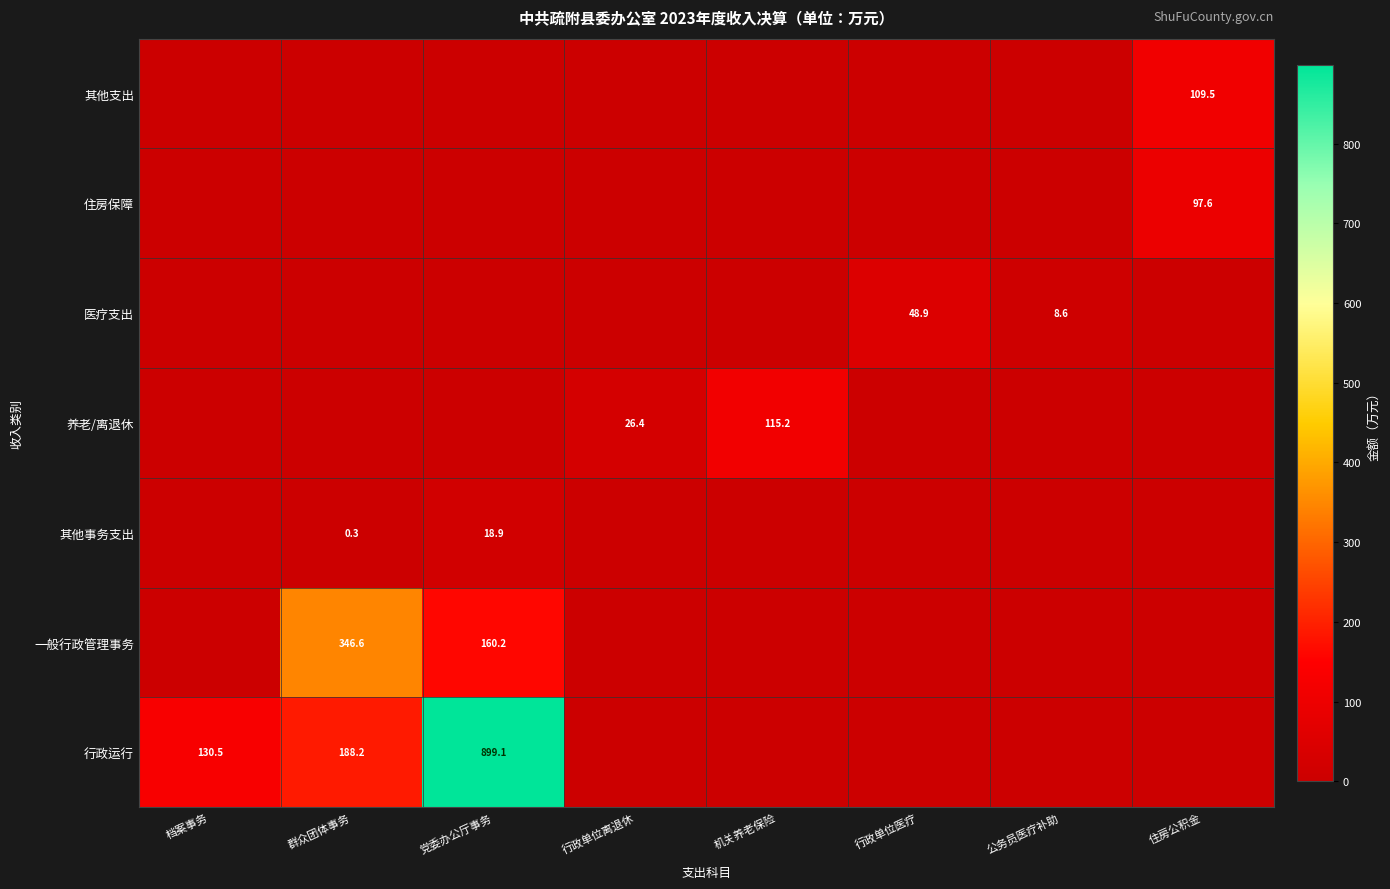

The 行政运行 series shows 41.4 at 档案事务. True or false?

False